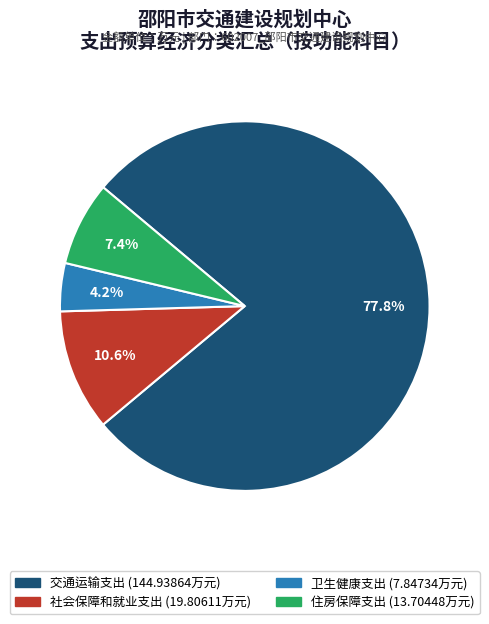

To the nearest percent, what is the difference between the 交通运输支出 and 社会保障和就业支出 slice percentages?

67%